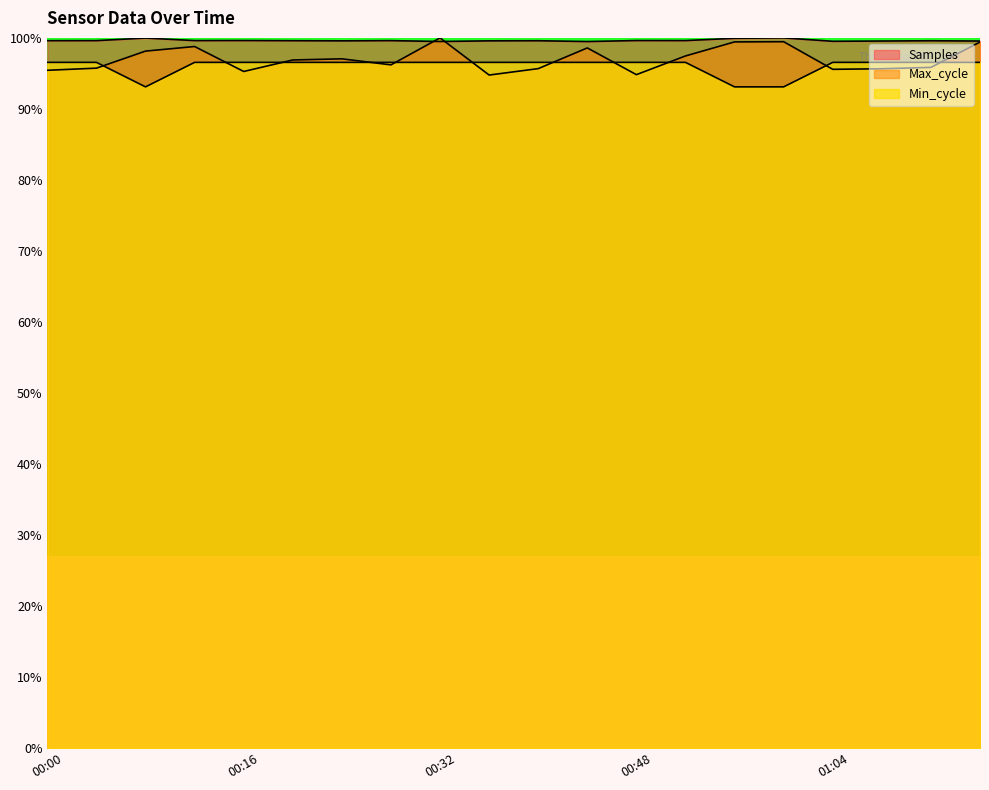

What is the label of the 10th point from the right?

00:40